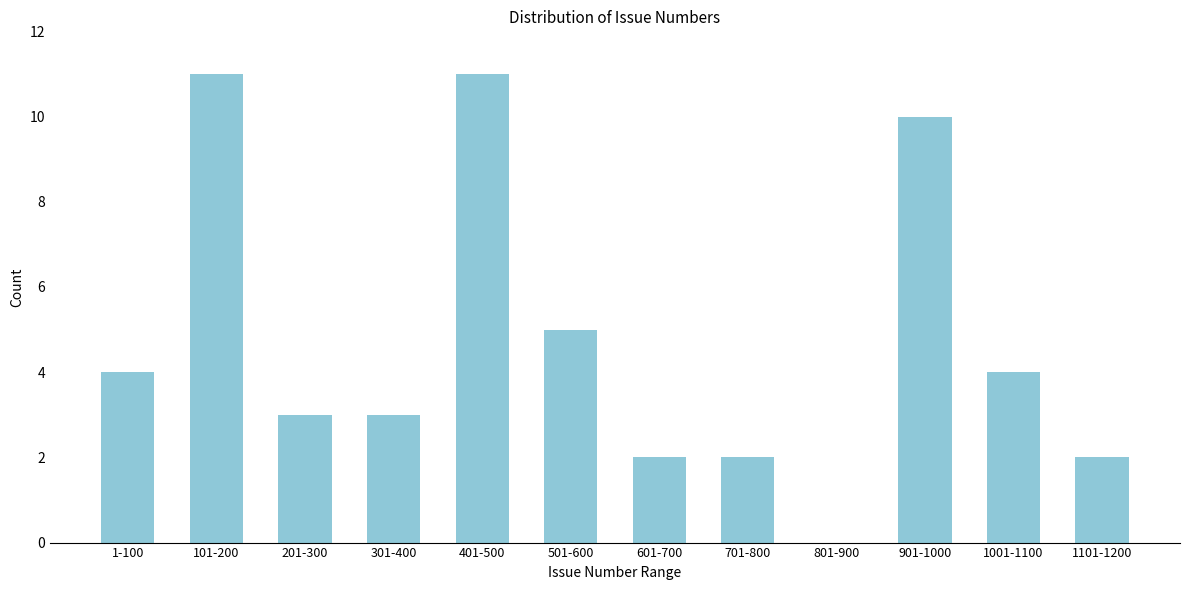

Reading left to right, extract all data points from this chart.

1-100=4	101-200=11	201-300=3	301-400=3	401-500=11	501-600=5	601-700=2	701-800=2	801-900=0	901-1000=10	1001-1100=4	1101-1200=2